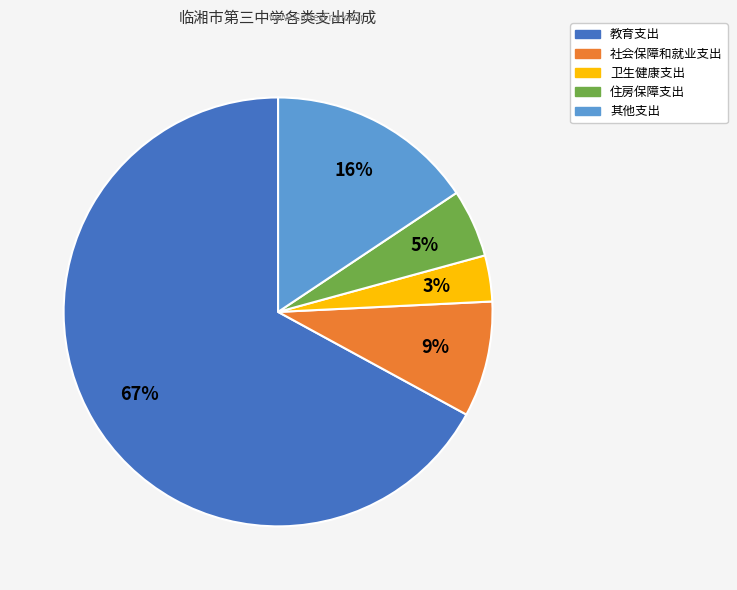

Is 卫生健康支出 the majority of the pie?

No